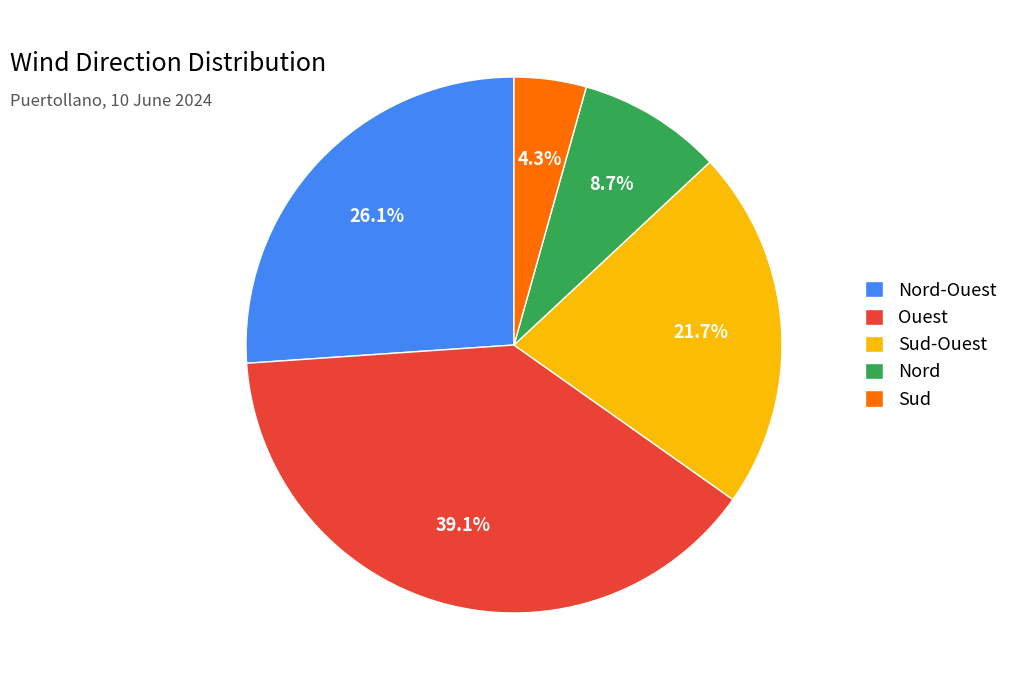

How many segments does this pie chart have?

5